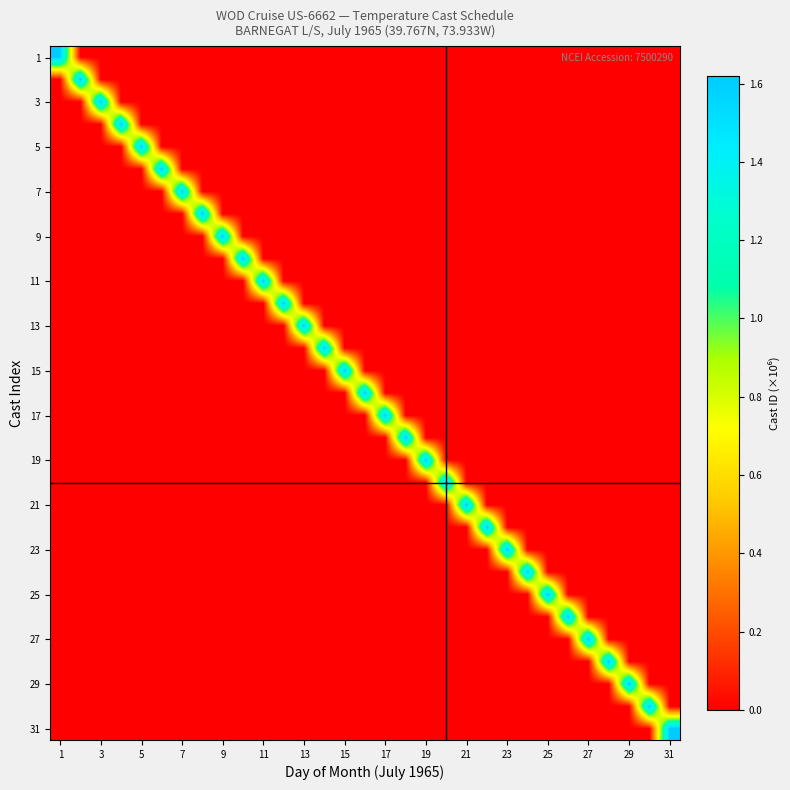

Which series has the widest spread of values?

31